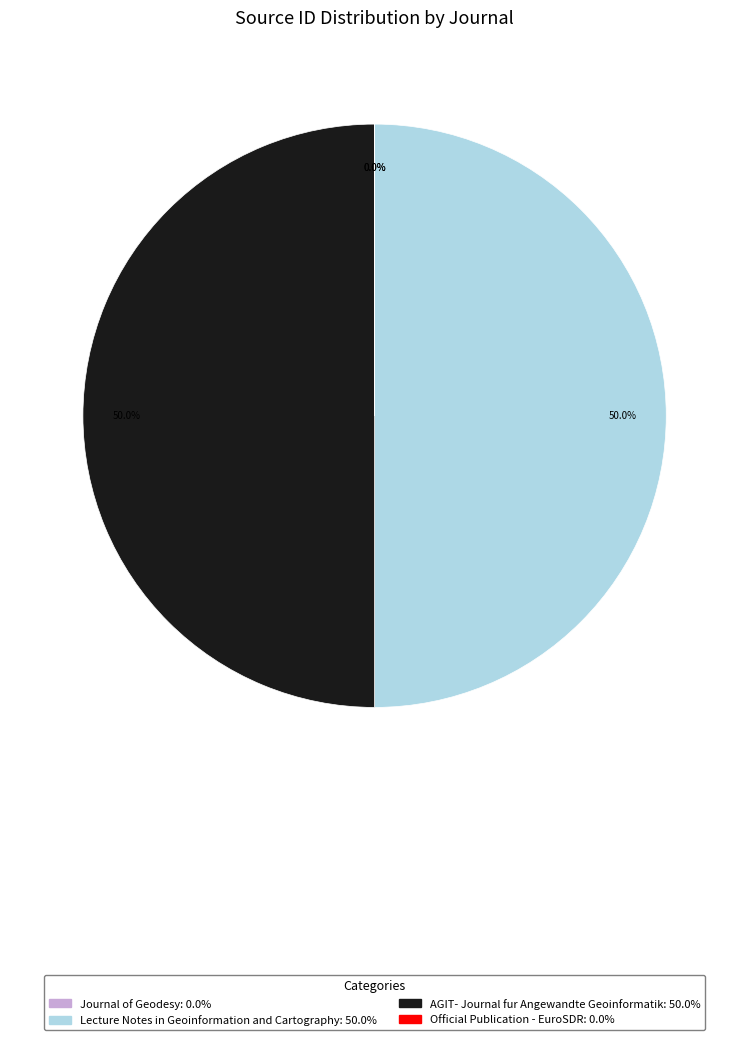

Approximately how many times larger is the value at Lecture Notes in Geoinformation and Cartography compared to AGIT- Journal fur Angewandte Geoinformatik?

1.0